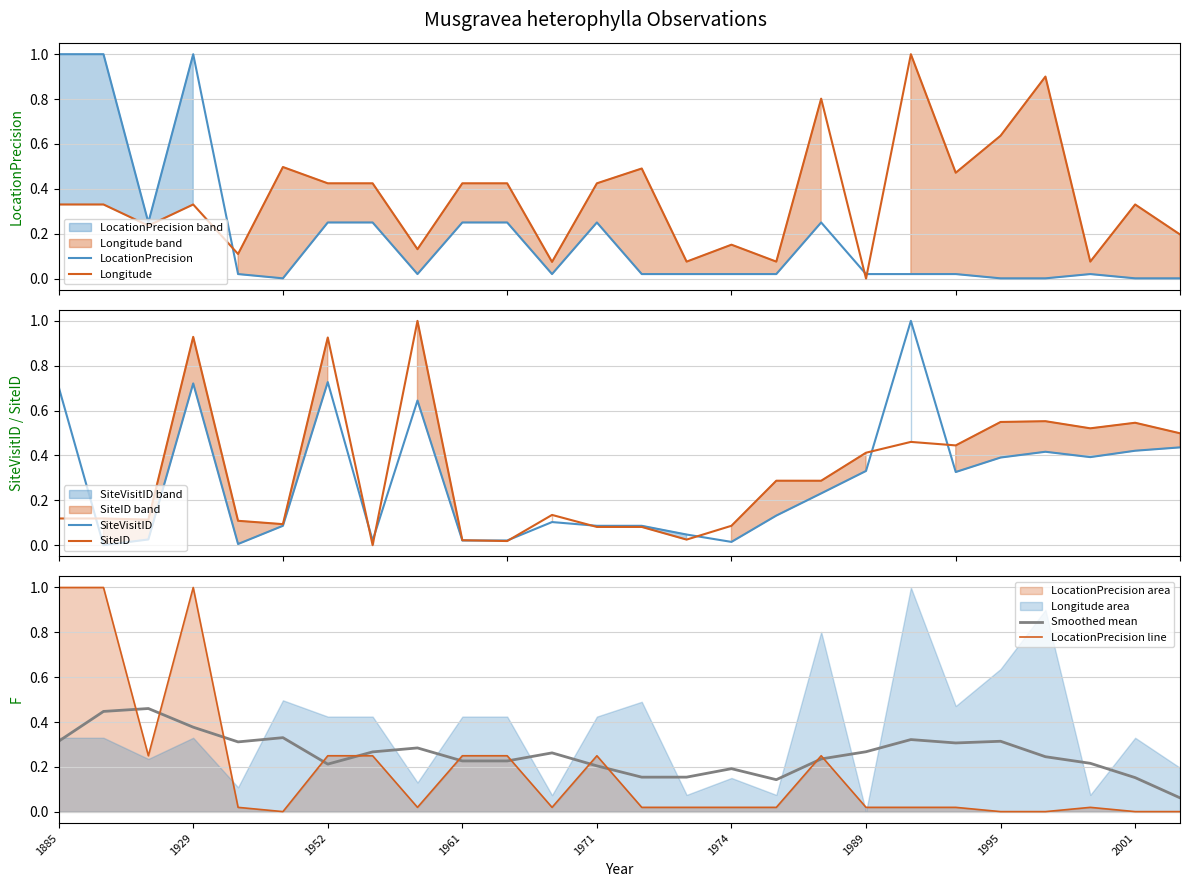

Reading left to right, what are all the values shown in this chart?

LocationPrecision: 1.0	1.0	0.2	1.0	0.0	0.0	0.2	0.2	0.0	0.2	0.2	0.0	0.2	0.0	0.0	0.0	0.0	0.2	0.0	0.0	0.0	0.0	0.0	0.0	0.0	0.0
Longitude: 0.3	0.3	0.2	0.3	0.1	0.5	0.4	0.4	0.1	0.4	0.4	0.1	0.4	0.5	0.1	0.2	0.1	0.8	0.0	1.0	0.5	0.6	0.9	0.1	0.3	0.2
SiteVisitID: 0.7	0.0	0.0	0.7	0.0	0.1	0.7	0.0	0.6	0.0	0.0	0.1	0.1	0.1	0.0	0.0	0.1	0.2	0.3	1.0	0.3	0.4	0.4	0.4	0.4	0.4
SiteID: 0.1	0.1	0.1	0.9	0.1	0.1	0.9	0.0	1.0	0.0	0.0	0.1	0.1	0.1	0.0	0.1	0.3	0.3	0.4	0.5	0.4	0.5	0.6	0.5	0.5	0.5
Smoothed mean: 0.3	0.4	0.5	0.4	0.3	0.3	0.2	0.3	0.3	0.2	0.2	0.3	0.2	0.2	0.2	0.2	0.1	0.2	0.3	0.3	0.3	0.3	0.2	0.2	0.2	0.1
LocationPrecision line: 1.0	1.0	0.2	1.0	0.0	0.0	0.2	0.2	0.0	0.2	0.2	0.0	0.2	0.0	0.0	0.0	0.0	0.2	0.0	0.0	0.0	0.0	0.0	0.0	0.0	0.0